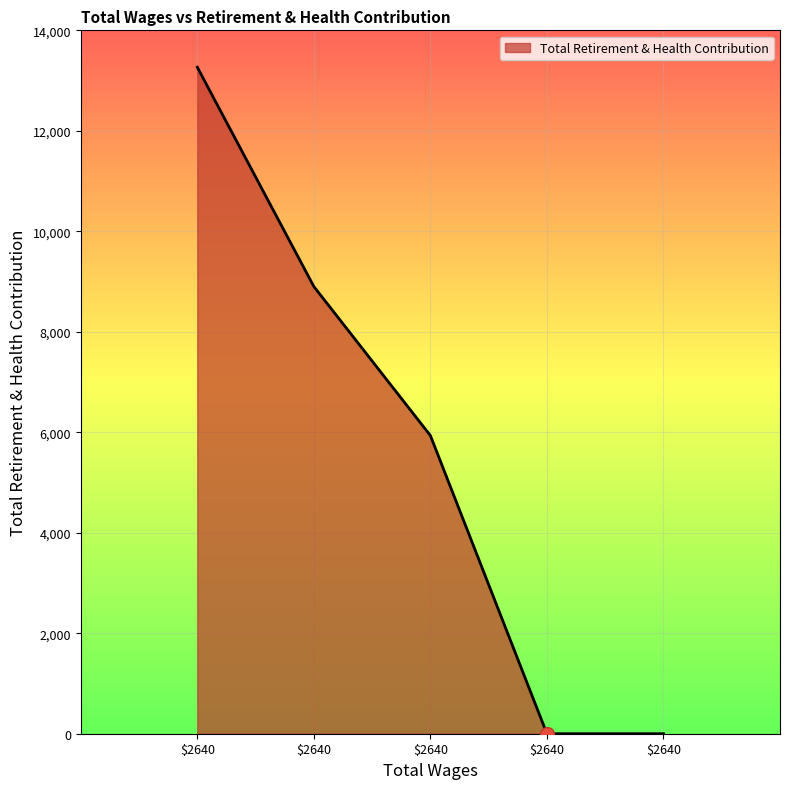

How many values are below 5935?

2